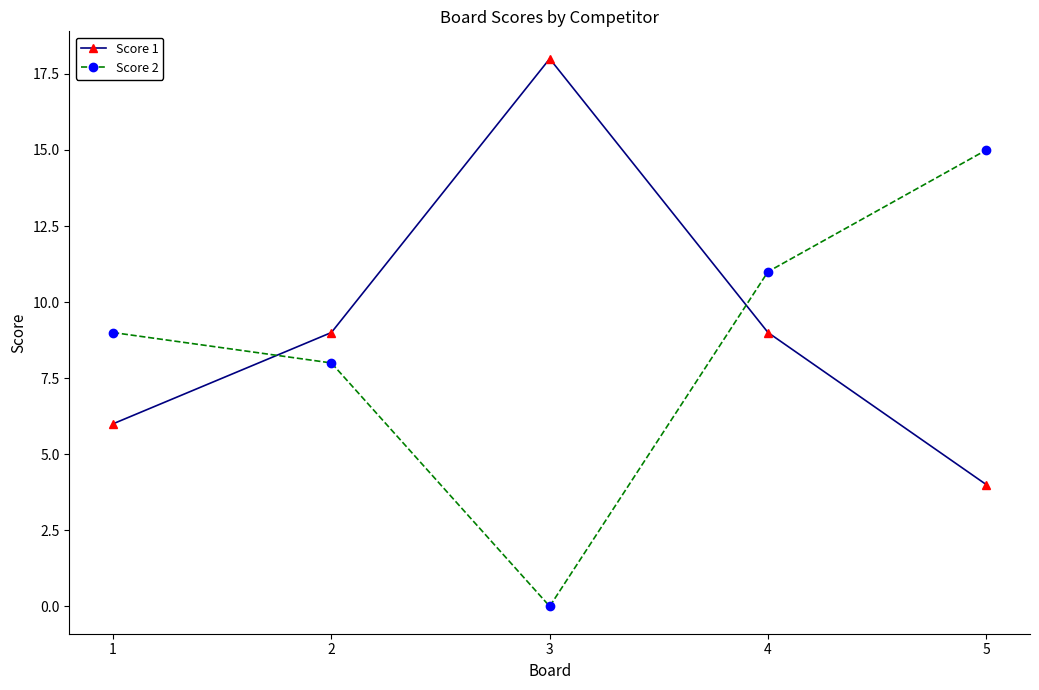

What is the difference between the highest and lowest values at 4?

2